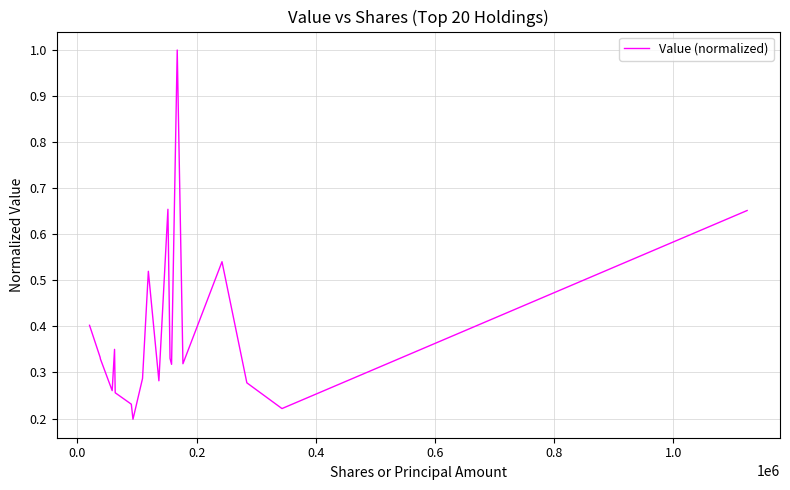

How many lines are shown in the chart?

1